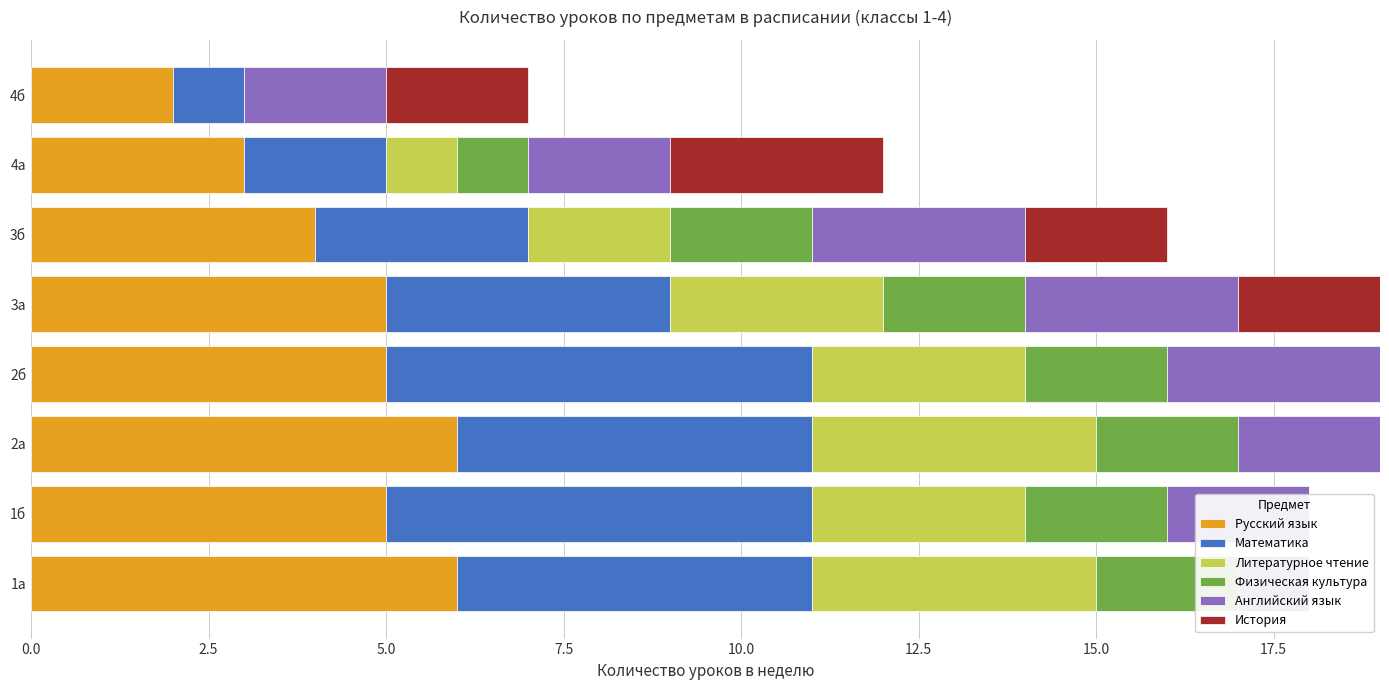

The value of Математика at 1а is 5. True or false?

True